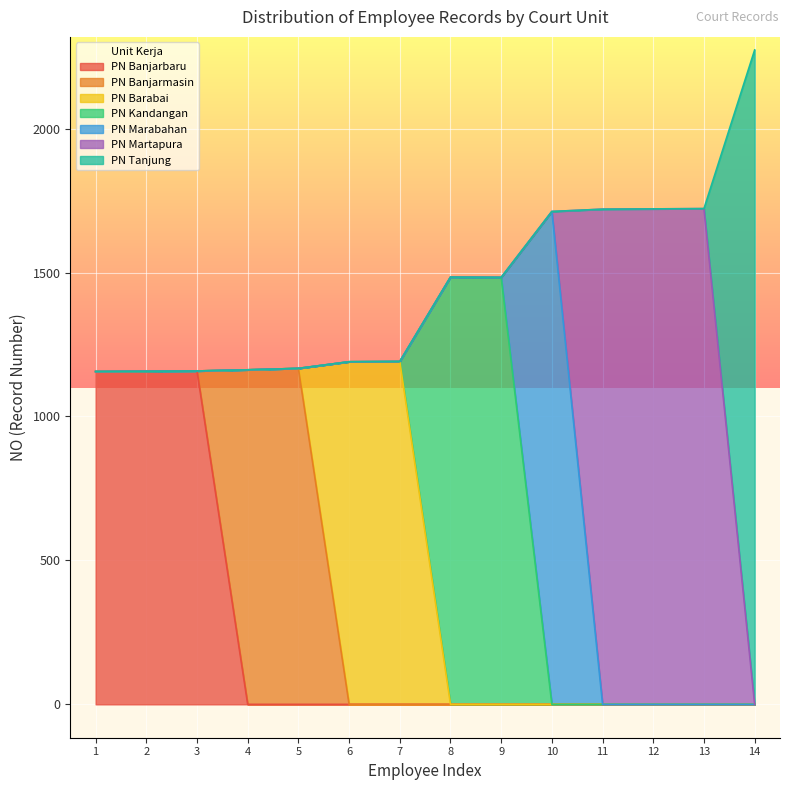

What is the highest value of the PN Banjarbaru series?

1158